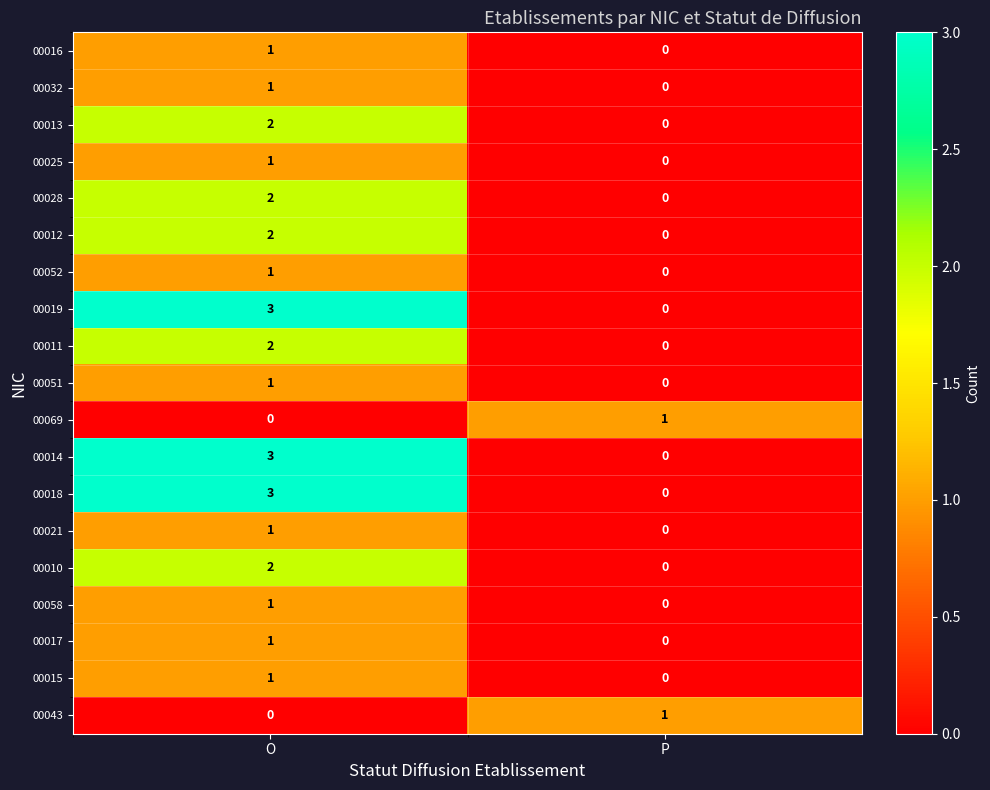

Is the value of 00015 at O greater than the value of 00011 at O?

No